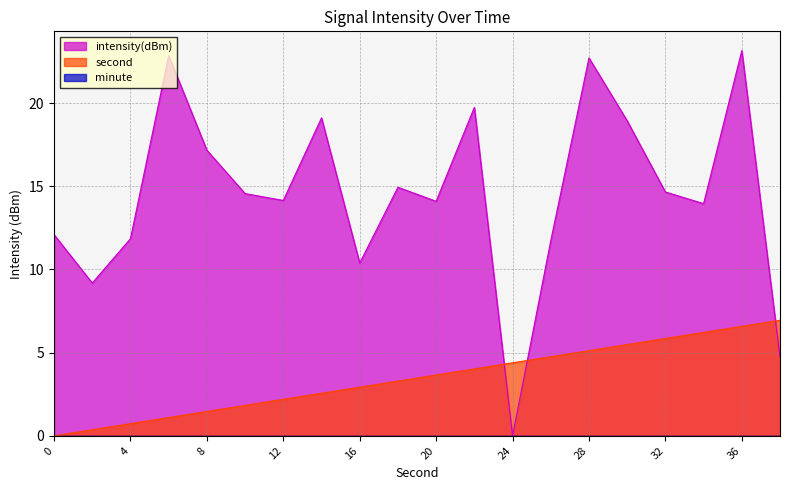

Where is the first local minimum for intensity(dBm)?

2